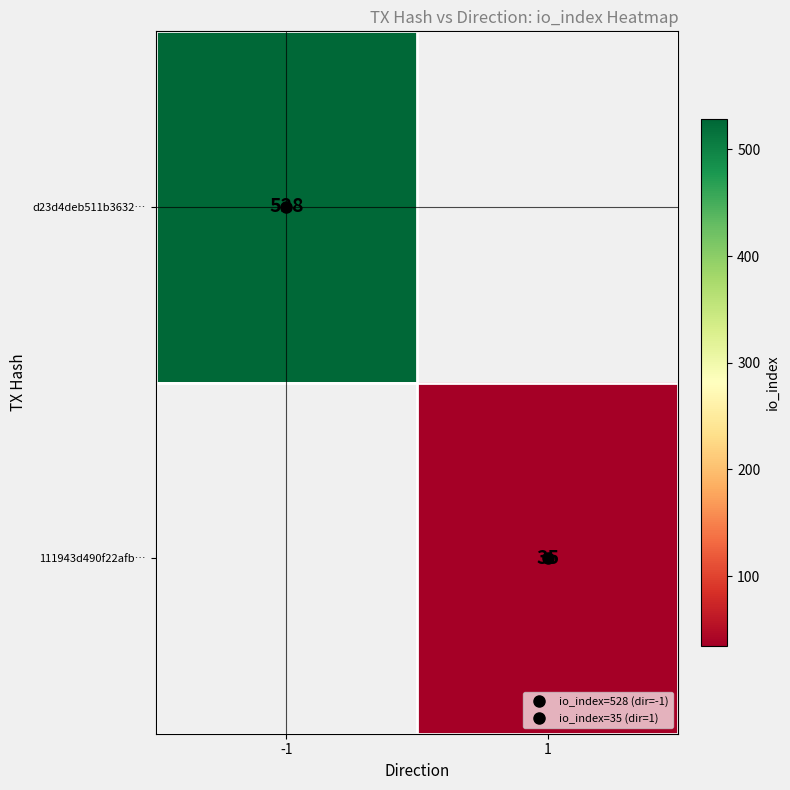

Which label corresponds to the largest value in the chart?

-1